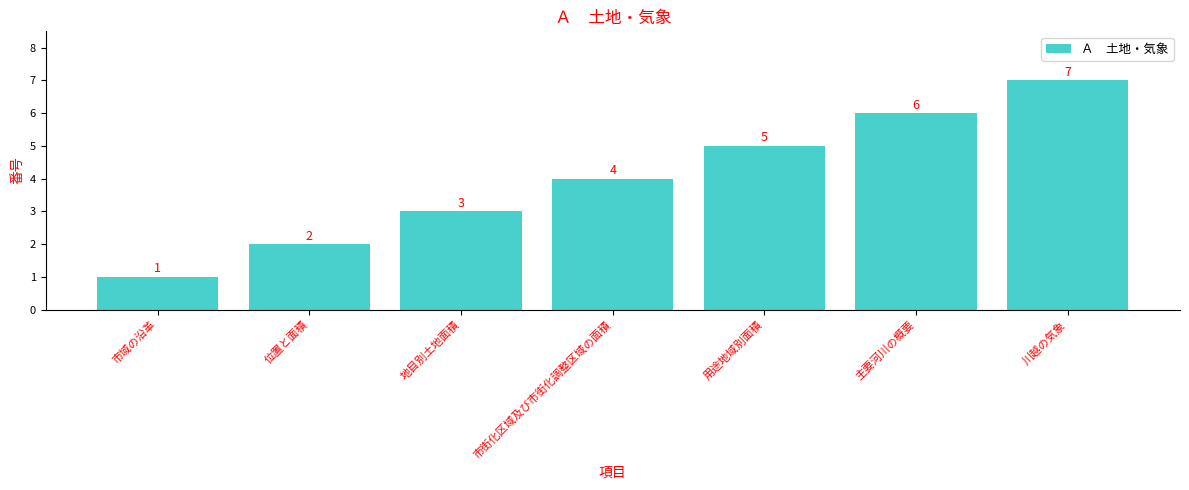

Reading left to right, extract all data points from this chart.

市域の沿革=1	位置と面積=2	地目別土地面積=3	市街化区域及び市街化調整区域の面積=4	用途地域別面積=5	主要河川の概要=6	川越の気象=7